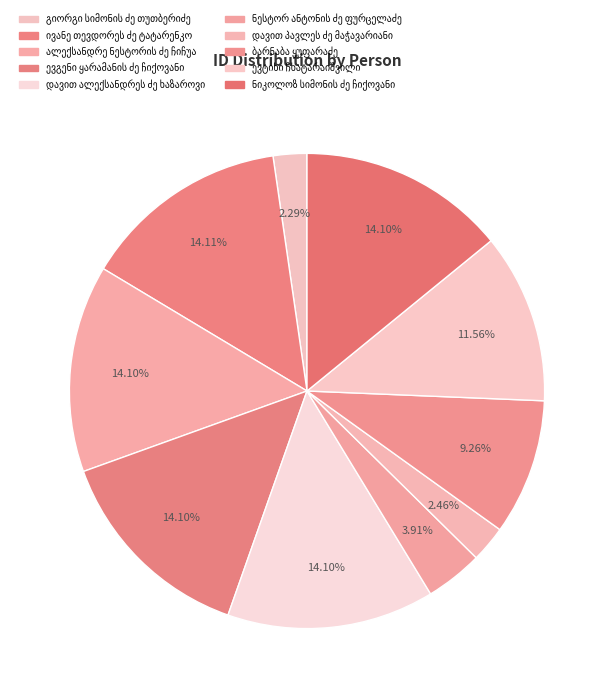

How many slices are in this pie chart?

10